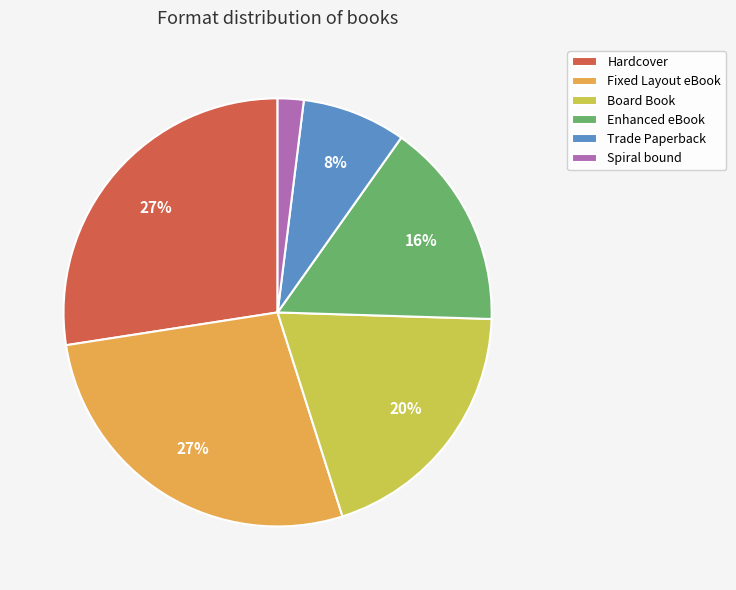

Approximately how many times larger is the value at Enhanced eBook compared to Board Book?

0.8